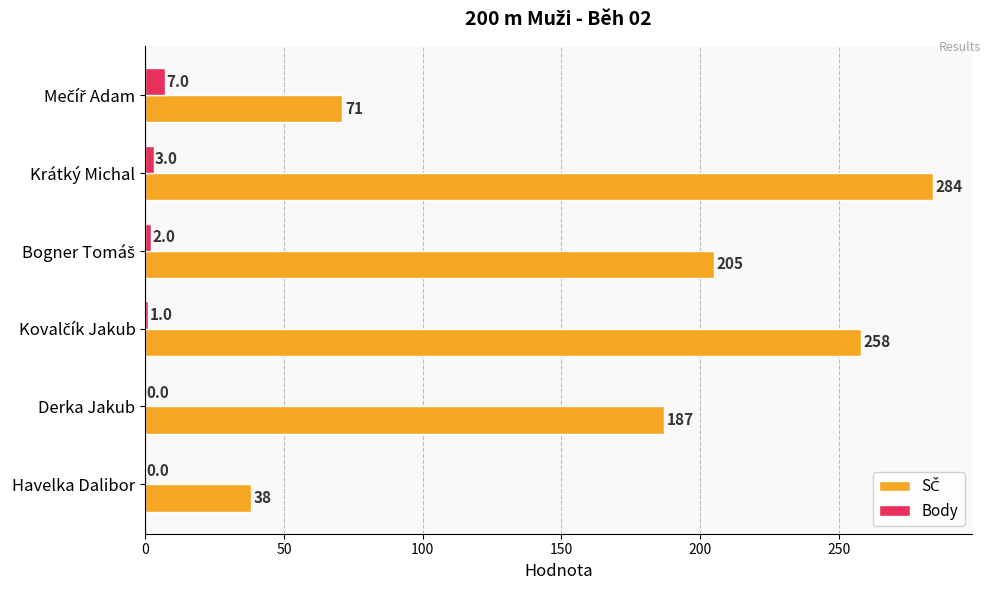

What is the total value across all series at Derka Jakub?

187